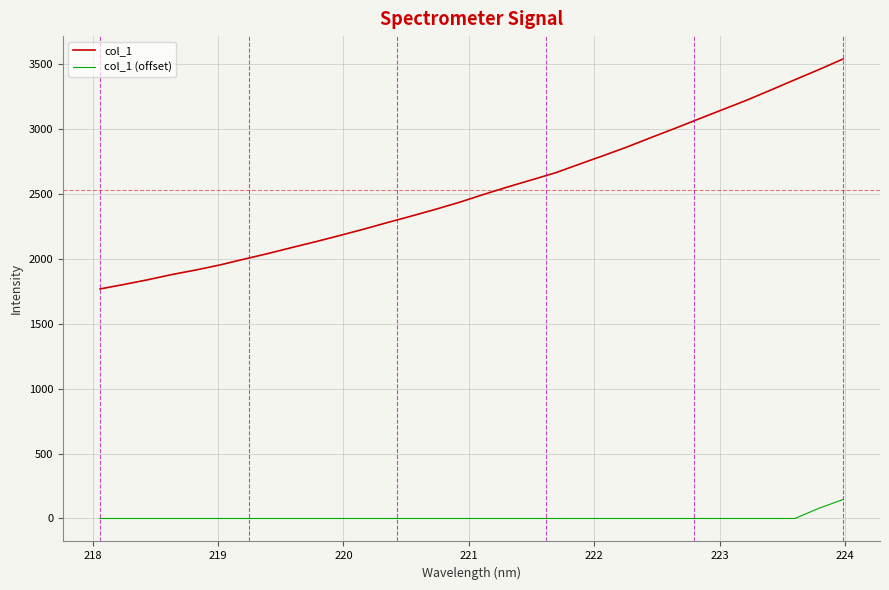

Reading left to right, list all the values displayed in this chart.

col_1: 1767.3	1802.0	1838.4	1878.3	1913.4	1952.1	1996.5	2039.8	2086.3	2131.4	2179.0	2228.0	2279.3	2329.2	2380.8	2435.2	2495.1	2552.5	2606.9	2661.8	2728.4	2793.9	2861.4	2933.7	3004.6	3077.5	3149.6	3221.8	3299.6	3378.4	3456.4	3537.1
col_1 (offset): 0.0	0.0	0.0	0.0	0.0	0.0	0.0	0.0	0.0	0.0	0.0	0.0	0.0	0.0	0.0	0.0	0.0	0.0	0.0	0.0	0.0	0.0	0.0	0.0	0.0	0.0	0.0	0.0	0.0	0.0	78.8	145.3